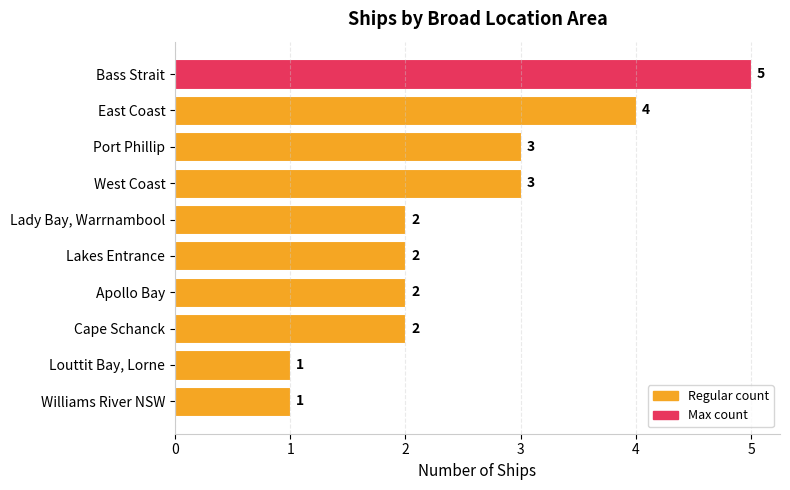

How many values are between 2 and 3?

6